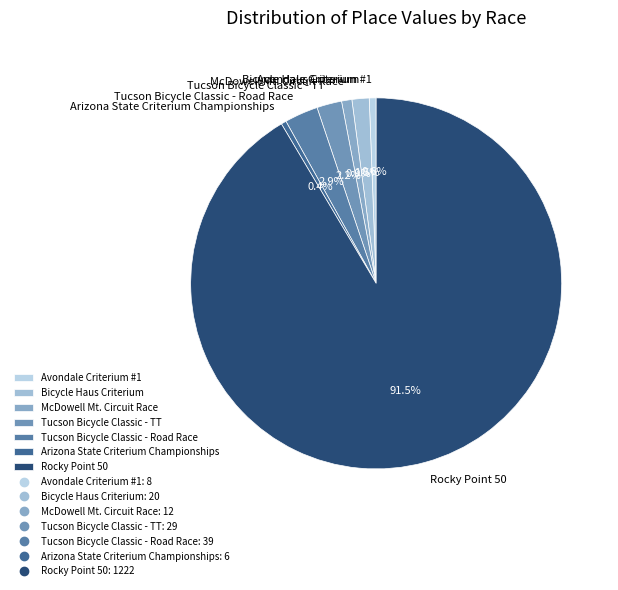

True or false: Rocky Point 50 accounts for 85% of the total.

False